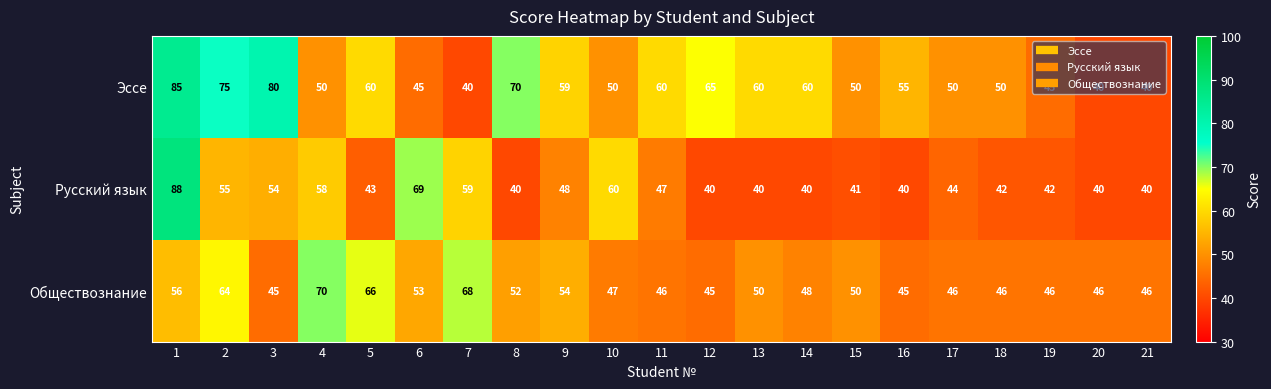

Is it true that Обществознание equals 77 at 15?

False